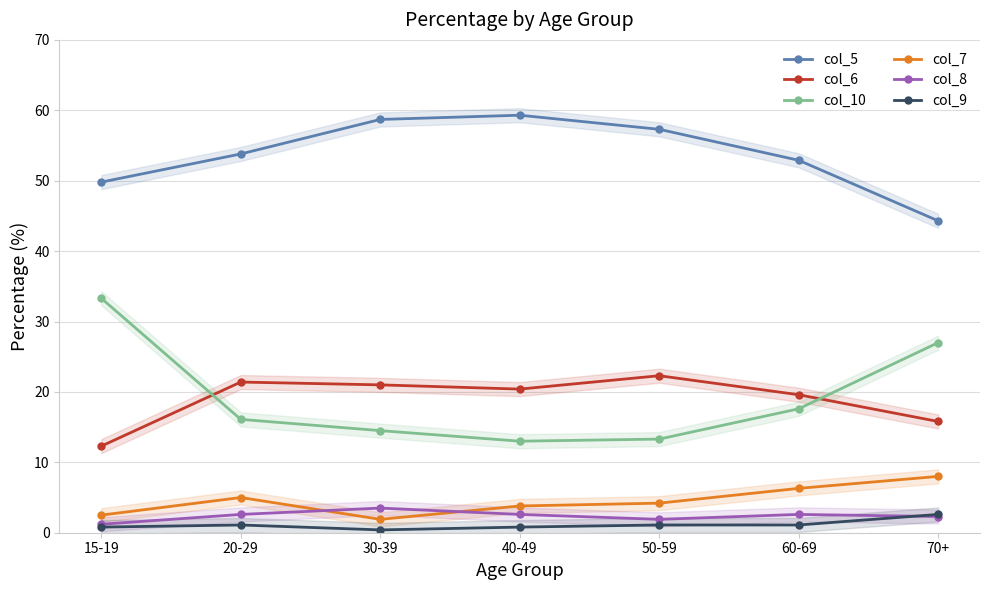

List the labels in order of col_8 value, smallest first.

15-19, 50-59, 70+, 20-29, 40-49, 60-69, 30-39